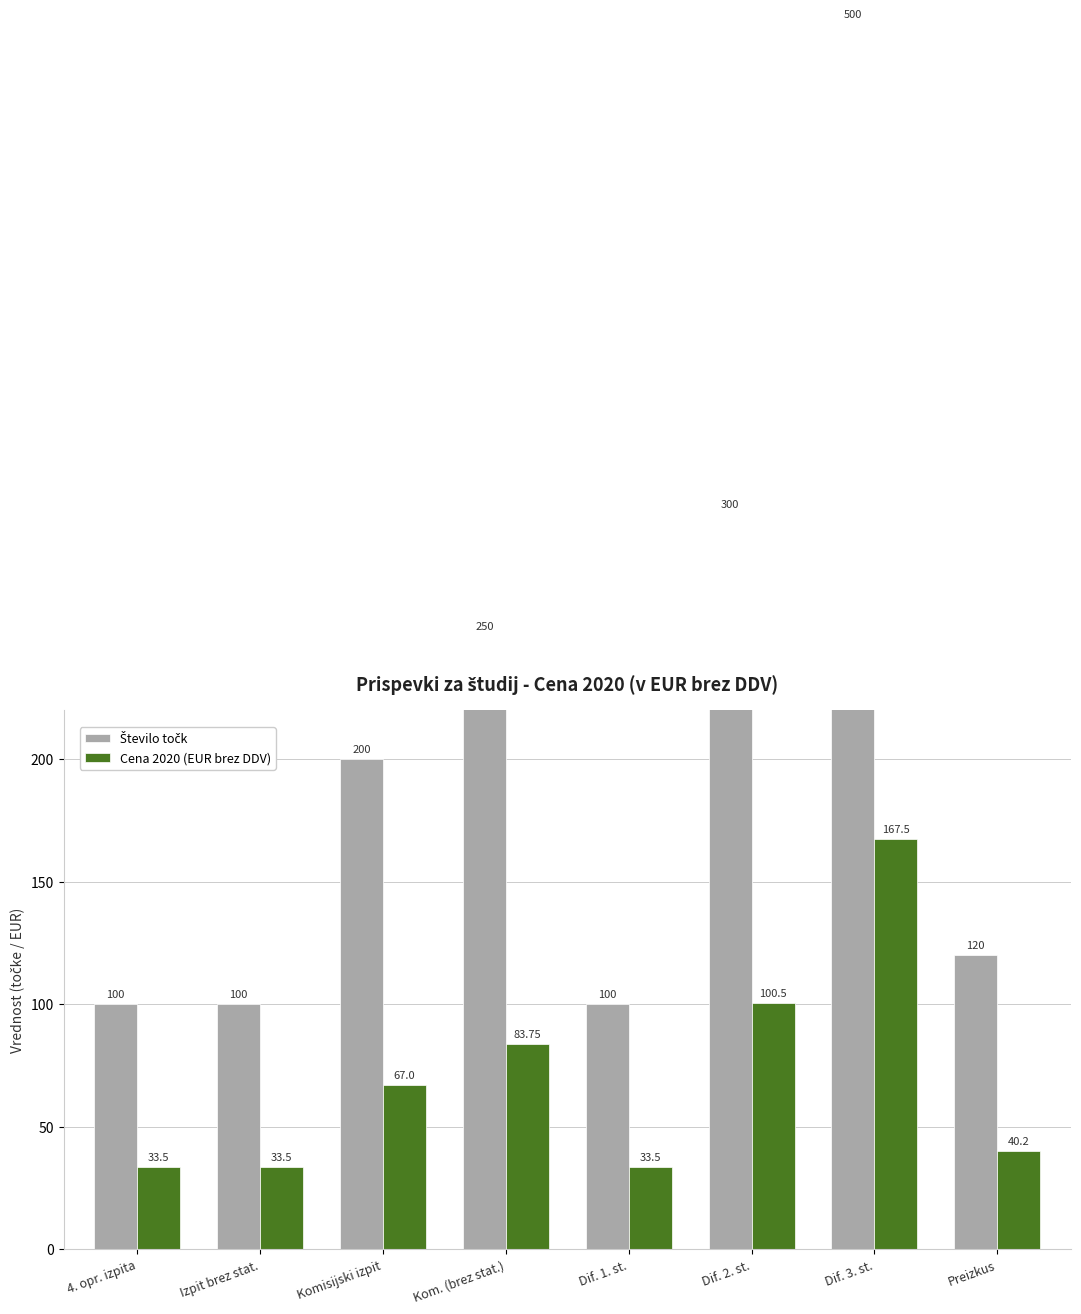

Is the value of Število točk at Dif. 3. st. greater than the value of Cena 2020 (EUR brez DDV) at Dif. 2. st.?

Yes